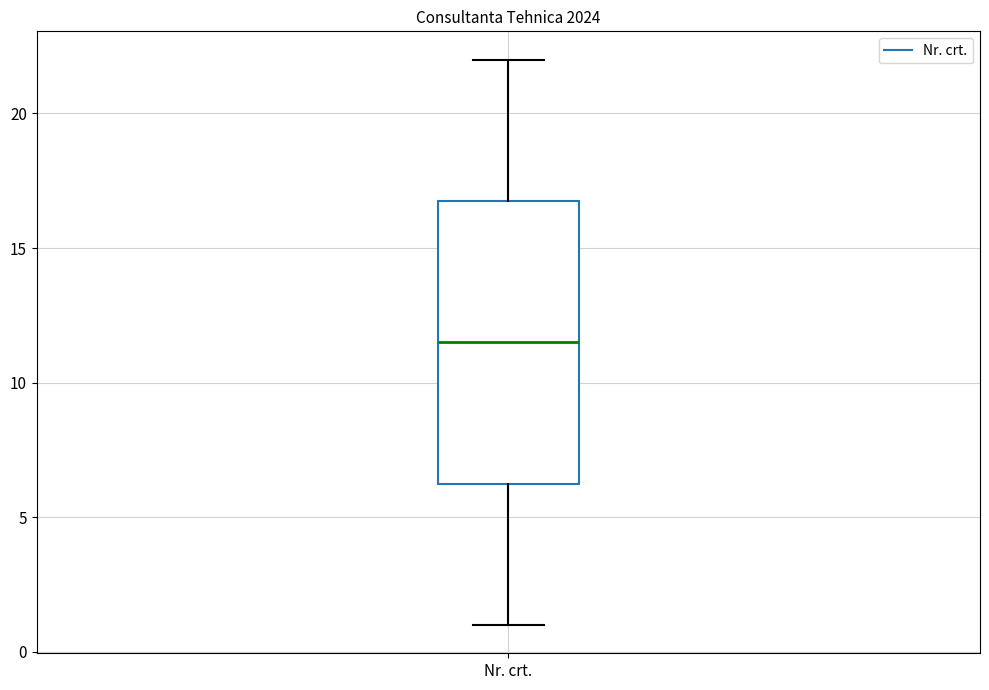

Where is the upper edge of the box for Nr. crt. on the y-axis? The values are not printed on the chart, so give them approximately, as read against the axis.

17.0